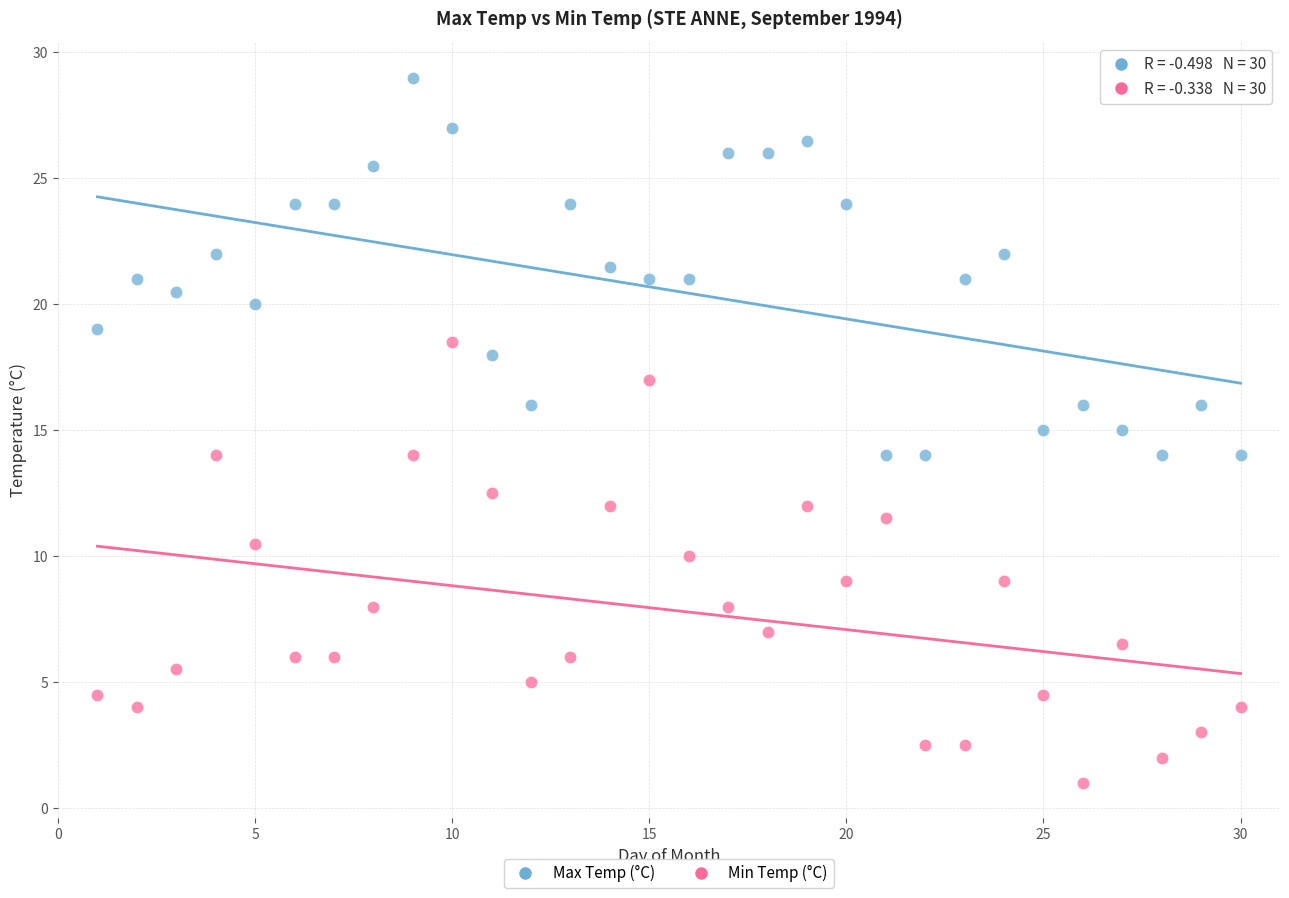

Across all data points, what is the range of Y values (max minus min)?

28.0